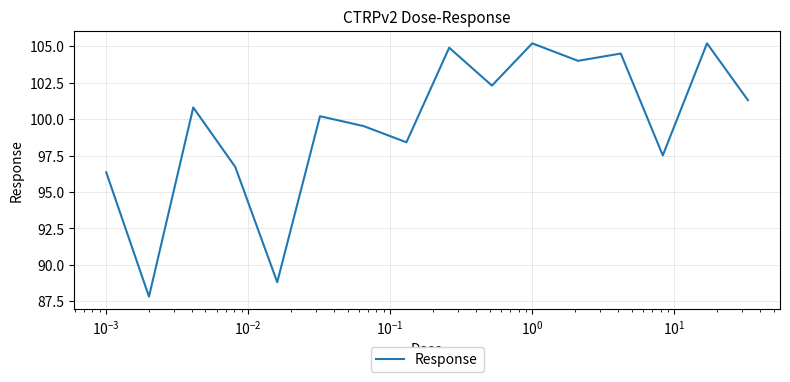

What is the difference between the maximum and minimum values?

17.4